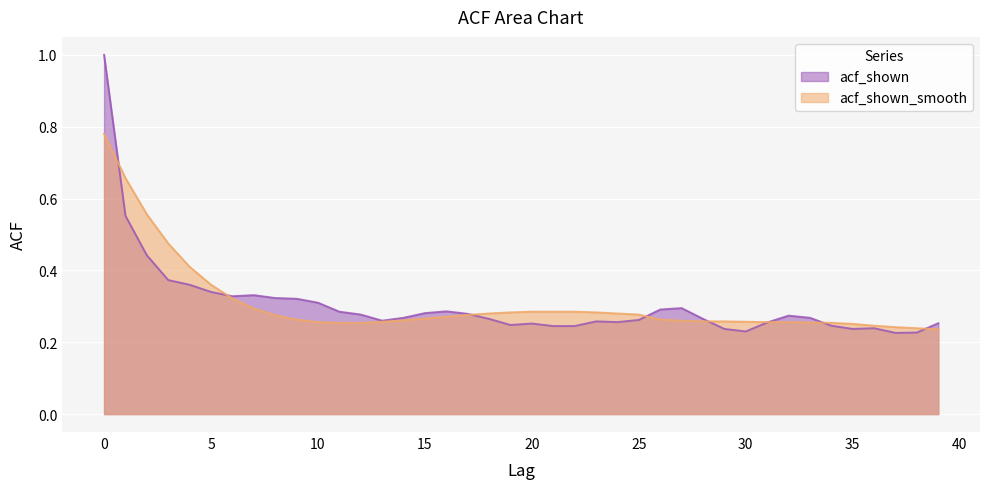

Which series has the largest range (max minus min)?

acf_shown